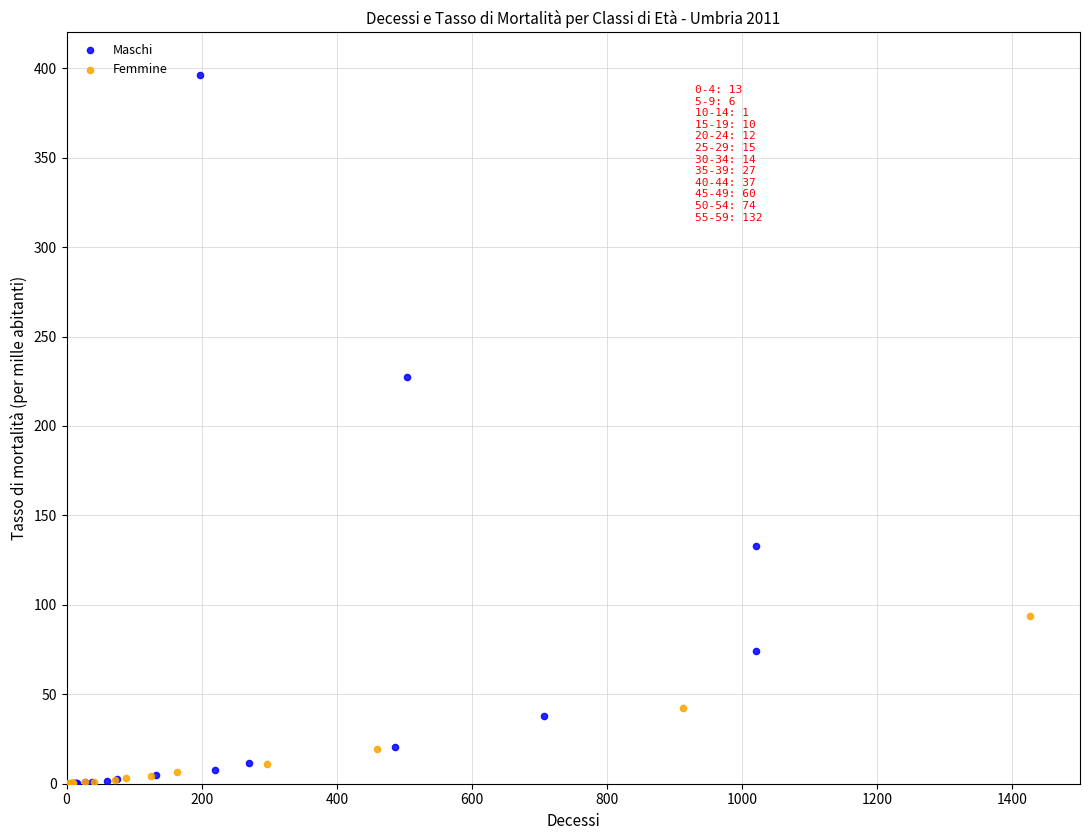

Which series has the largest Y range (max minus min)?

Maschi